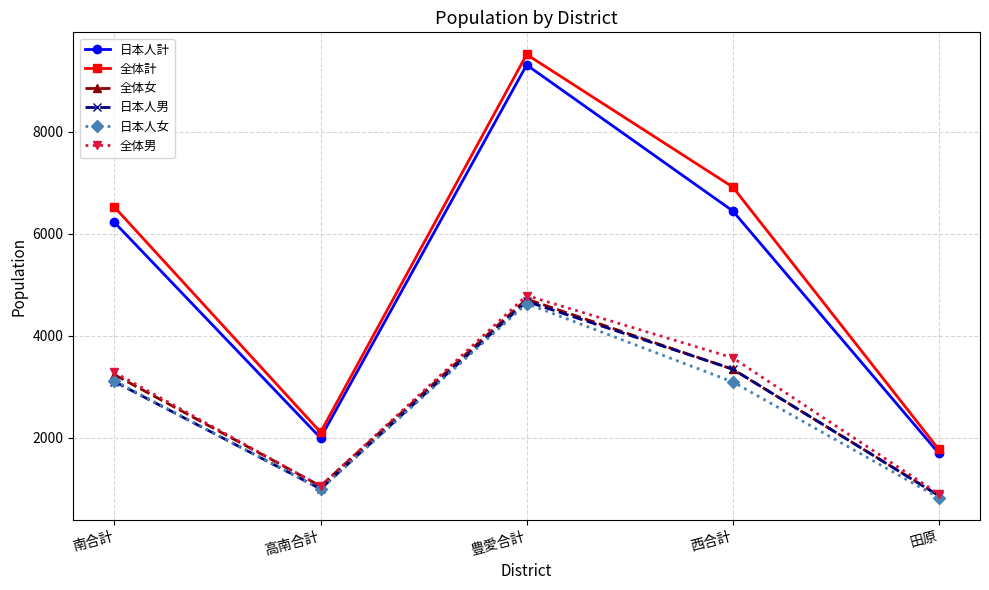

At which category does 日本人計 reach its first local valley?

高南合計